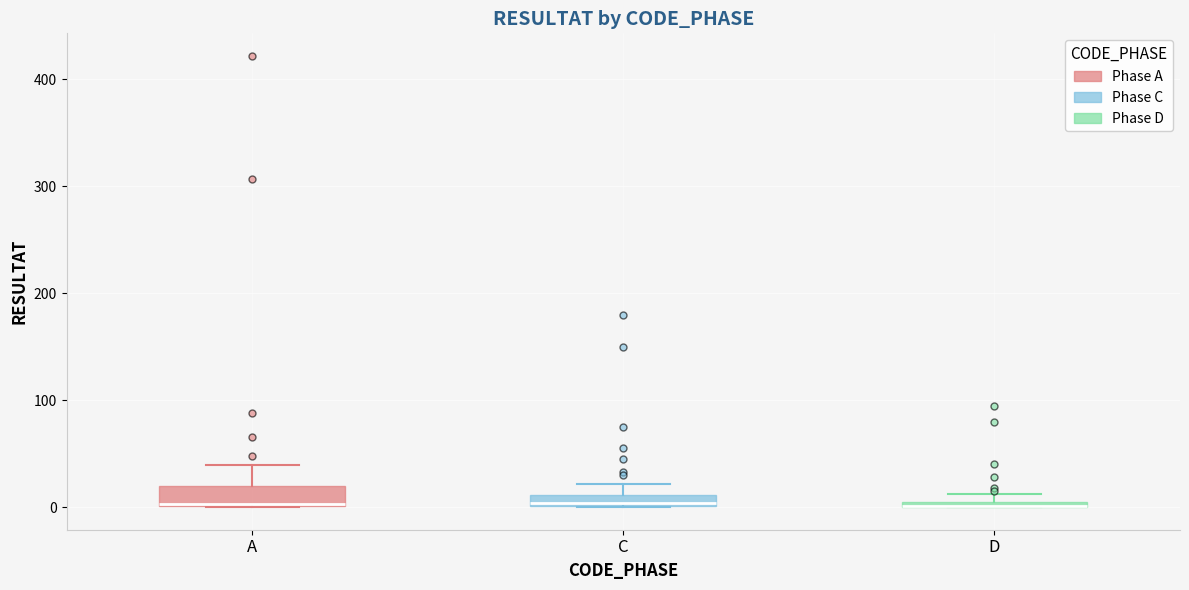

Where does the upper whisker of the box for A end on the y-axis? The values are not printed on the chart, so give them approximately, as read against the axis.

40